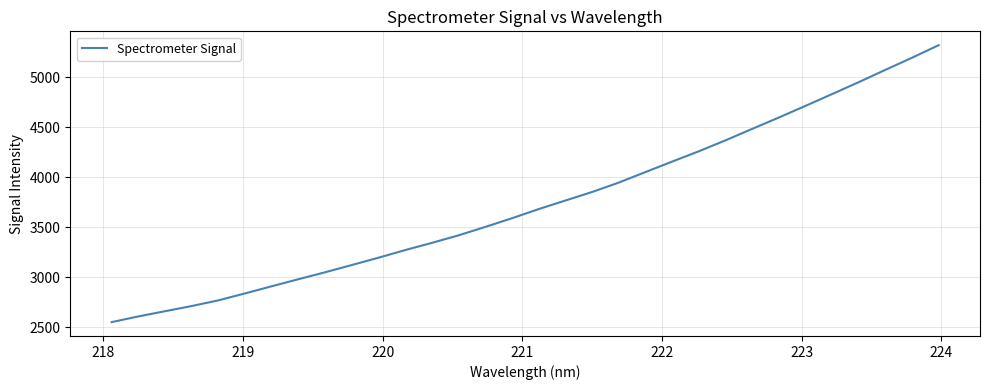

What is the maximum value shown in the chart?

5320.6